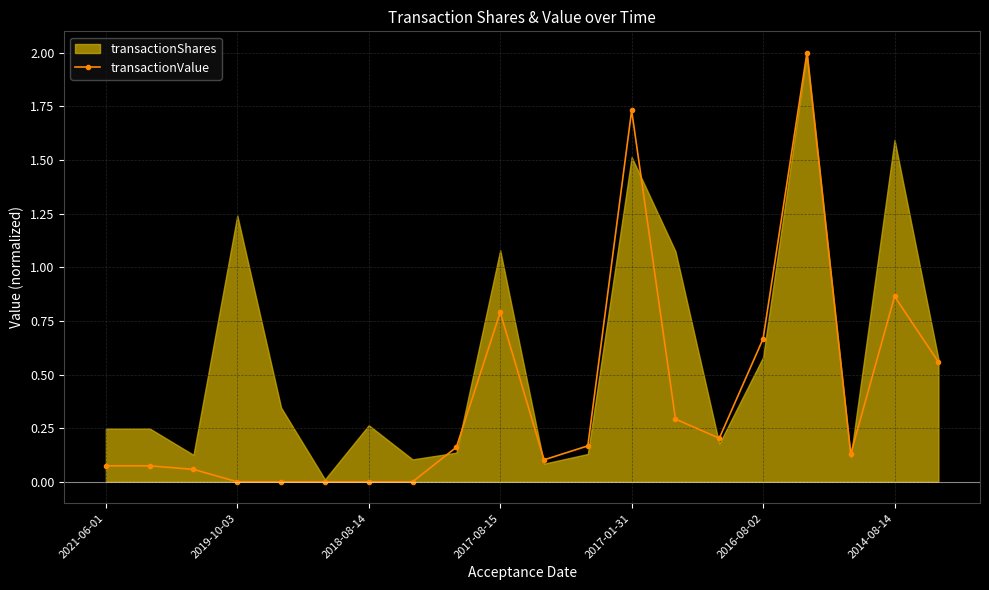

True or false: transactionValue has more than 0 interior local peaks.

True